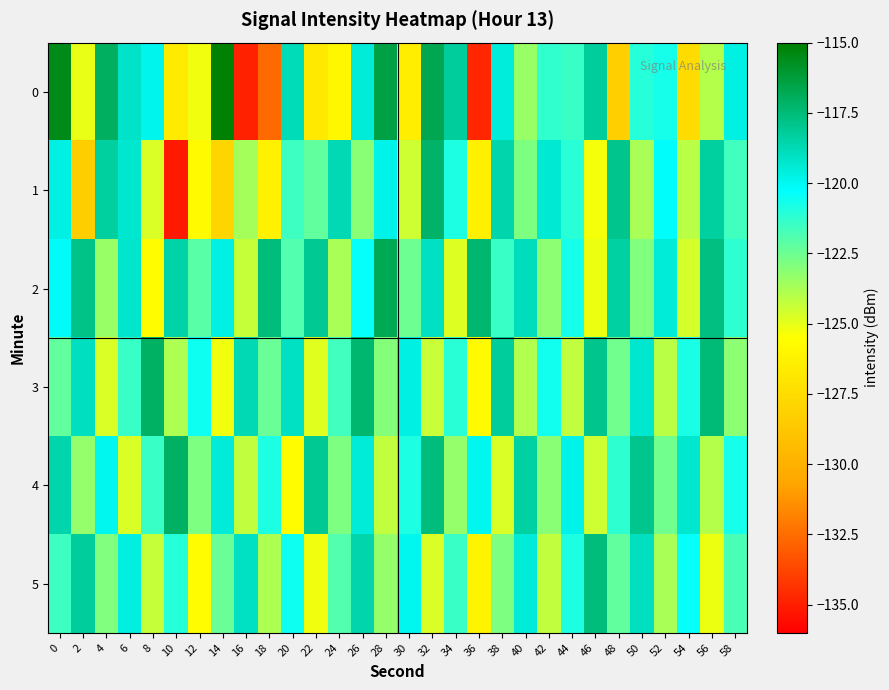

Reading left to right, extract all data points from this chart.

0: 0=-115.5	2=-125.1	4=-117.0	6=-119.1	8=-119.9	10=-126.6	12=-125.2	14=-115.1	16=-134.9	18=-132.6	20=-118.8	22=-126.8	24=-125.9	26=-119.5	28=-116.4	30=-126.4	32=-116.7	34=-118.2	36=-134.7	38=-119.6	40=-123.4	42=-121.3	44=-121.4	46=-118.2	48=-128.3	50=-121.0	52=-120.7	54=-127.5	56=-124.0	58=-119.7
1: 0=-119.7	2=-128.3	4=-118.3	6=-119.3	8=-124.7	10=-135.1	12=-125.8	14=-127.9	16=-123.7	18=-126.3	20=-121.5	22=-122.3	24=-118.7	26=-123.1	28=-119.8	30=-124.5	32=-117.2	34=-120.9	36=-126.4	38=-118.6	40=-122.8	42=-119.4	44=-121.1	46=-125.3	48=-117.9	50=-123.7	52=-120.2	54=-124.1	56=-118.3	58=-121.6
2: 0=-120.1	2=-117.8	4=-123.4	6=-119.2	8=-125.6	10=-118.5	12=-122.1	14=-119.7	16=-124.3	18=-117.6	20=-121.9	22=-118.1	24=-123.7	26=-120.4	28=-116.8	30=-122.5	32=-119.1	34=-124.8	36=-117.3	38=-121.4	40=-118.9	42=-123.2	44=-120.7	46=-125.1	48=-118.4	50=-122.9	52=-119.5	54=-124.6	56=-117.7	58=-121.2
3: 0=-122.3	2=-119.0	4=-124.7	6=-121.4	8=-117.1	10=-123.8	12=-120.5	14=-125.2	16=-118.7	18=-122.4	20=-119.1	22=-124.9	24=-121.6	26=-117.3	28=-123.0	30=-119.7	32=-124.4	34=-121.1	36=-125.8	38=-118.2	40=-123.9	42=-120.6	44=-124.2	46=-117.9	48=-122.6	50=-119.3	52=-124.1	54=-120.8	56=-117.5	58=-123.2
4: 0=-118.6	2=-123.3	4=-120.0	6=-124.7	8=-121.4	10=-117.1	12=-122.8	14=-119.5	16=-124.2	18=-120.9	20=-125.6	22=-118.1	24=-122.8	26=-119.5	28=-124.2	30=-120.9	32=-117.6	34=-123.3	36=-120.0	38=-124.7	40=-118.4	42=-123.1	44=-119.8	46=-124.5	48=-121.2	50=-117.9	52=-122.6	54=-119.3	56=-124.0	58=-120.7
5: 0=-121.5	2=-118.2	4=-122.9	6=-119.6	8=-124.3	10=-121.0	12=-125.7	14=-122.4	16=-119.1	18=-123.8	20=-120.5	22=-125.2	24=-121.9	26=-118.6	28=-123.3	30=-120.0	32=-124.7	34=-121.4	36=-126.1	38=-122.8	40=-119.5	42=-124.2	44=-120.9	46=-117.6	48=-122.3	50=-119.0	52=-123.7	54=-120.4	56=-125.1	58=-121.8